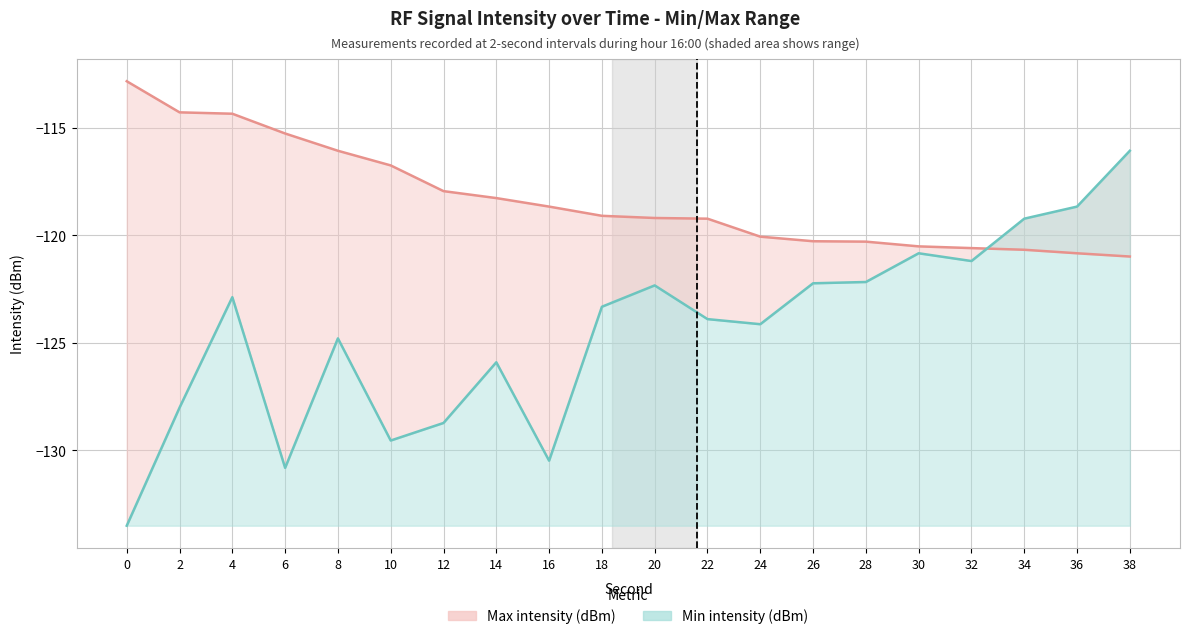

Where is Min intensity (dBm) nearest to the value -124?

22